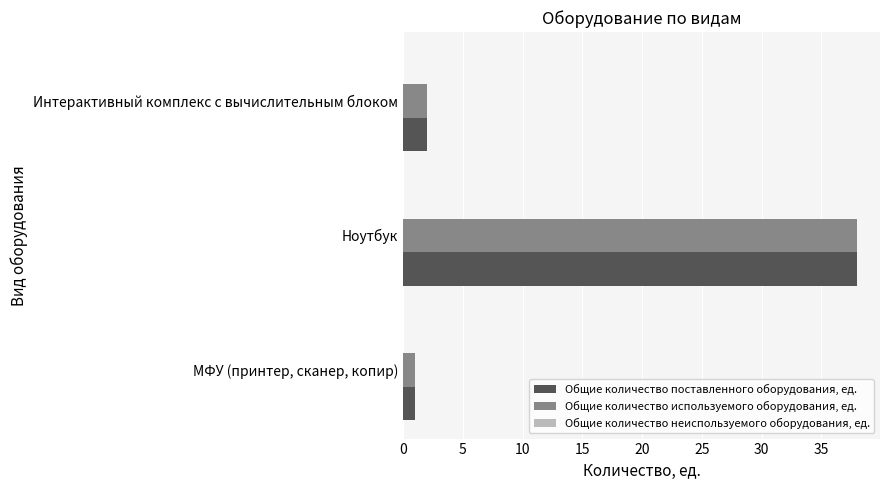

Is the value of Общие количество используемого оборудования, ед. at Ноутбук greater than the value of Общие количество поставленного оборудования, ед. at МФУ (принтер, сканер, копир)?

Yes